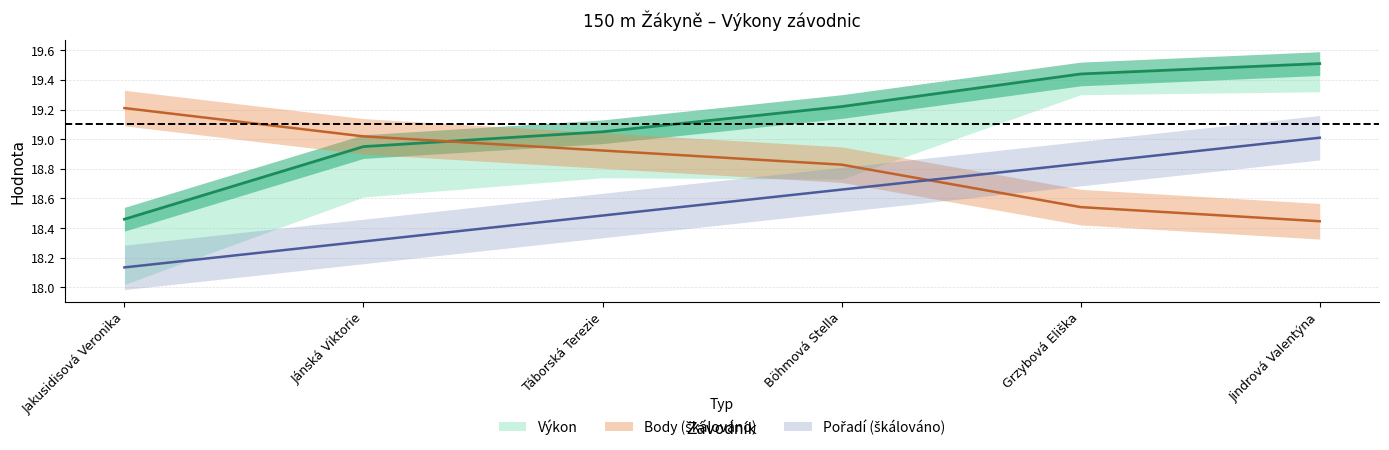

What is the label of the 3rd point from the right?

Böhmová Stella